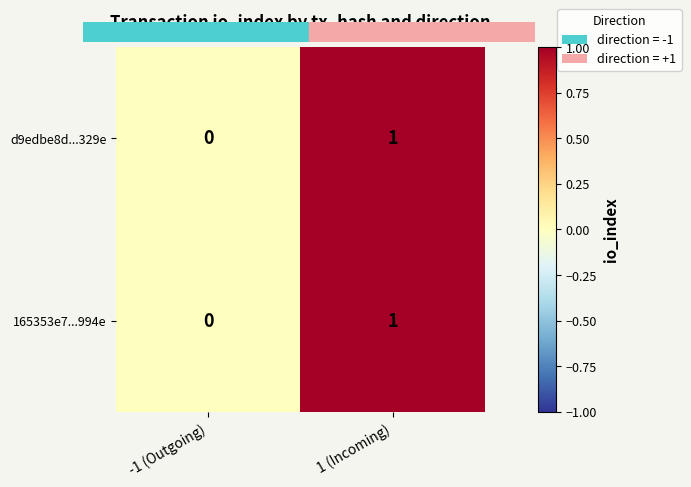

Reading left to right, extract all data points from this chart.

d9edbe8d...329e: 0	1
165353e7...994e: 0	1